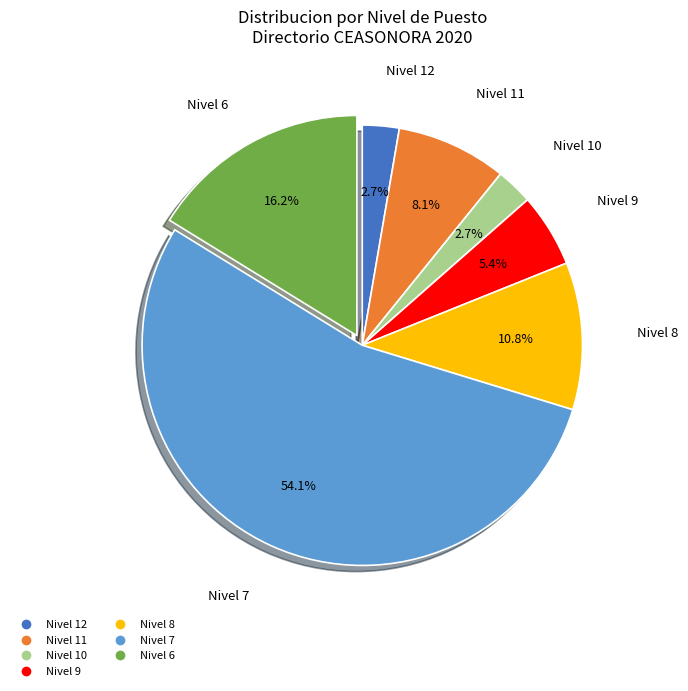

Is there a majority slice in this chart?

Yes